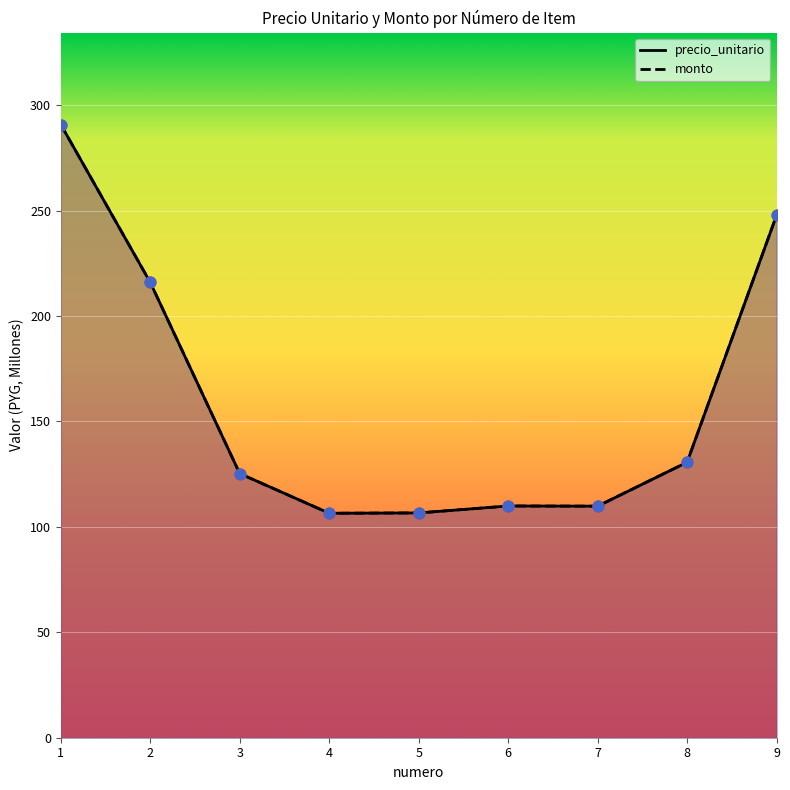

Which series reaches the minimum Y coordinate?

precio_unitario